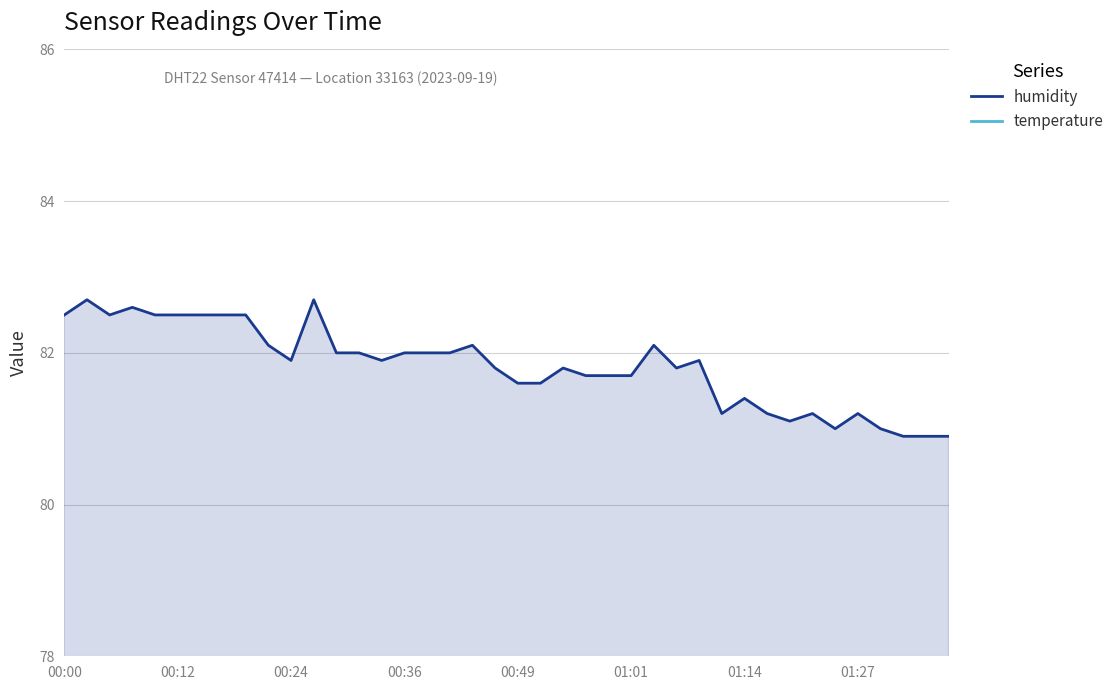

What is the total value across all series at 9?

104.6